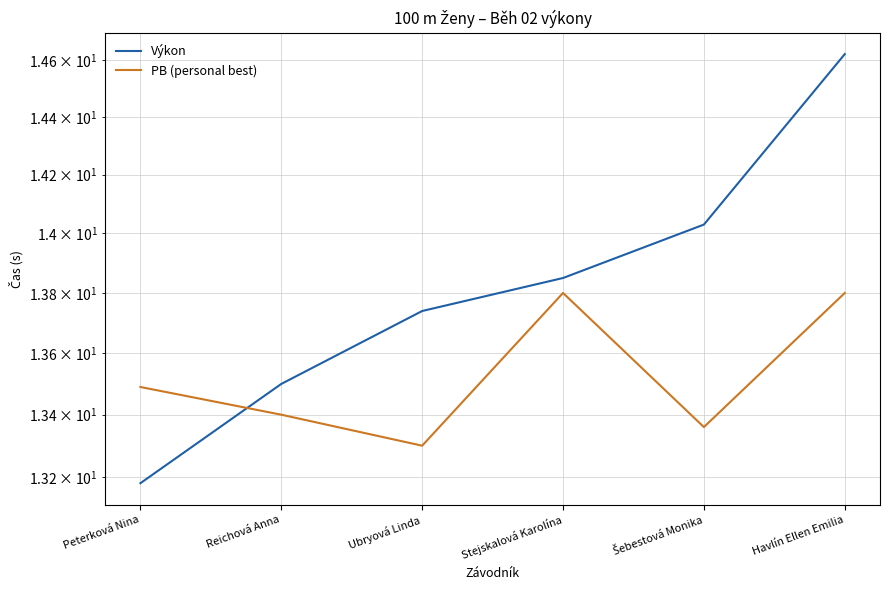

The value of PB (personal best) at Šebestová Monika is 13.4. True or false?

True